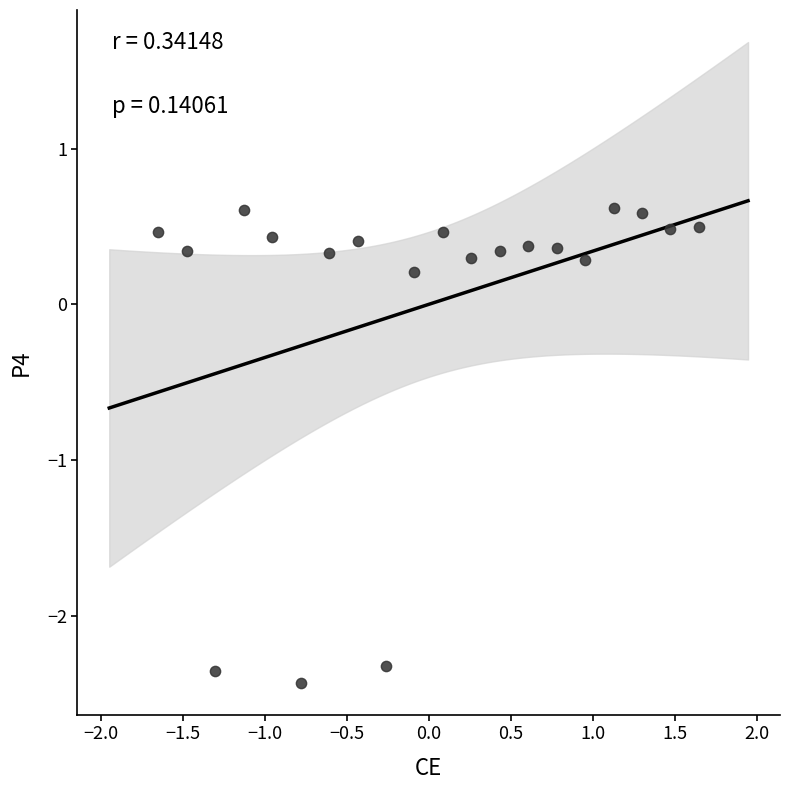

What is the range of Y values (max minus min)?

3.0